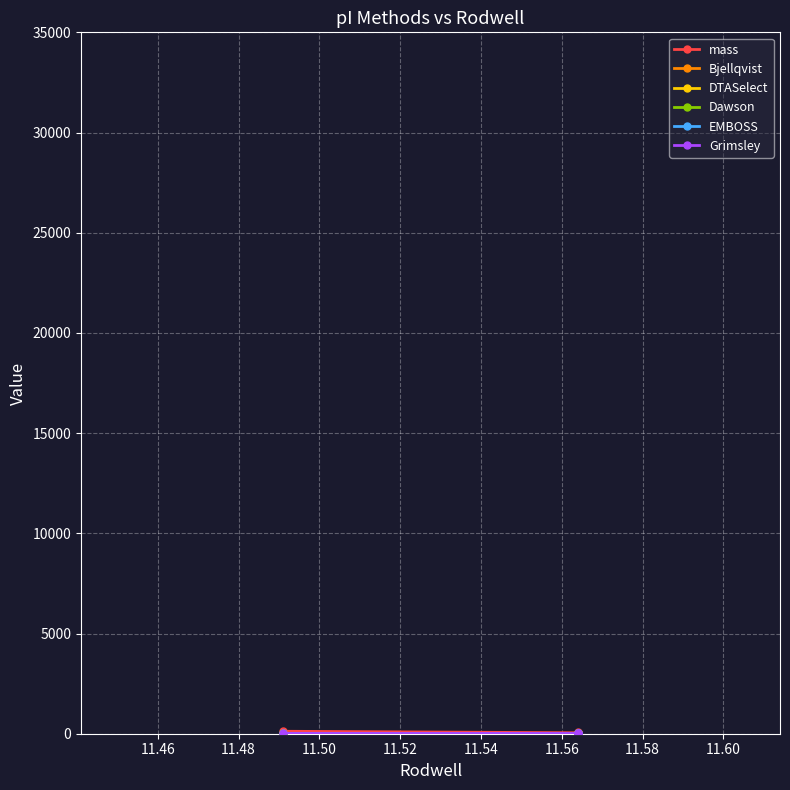

List the series in order of their peak value, highest first.

mass, EMBOSS, Grimsley, Dawson, Bjellqvist, DTASelect